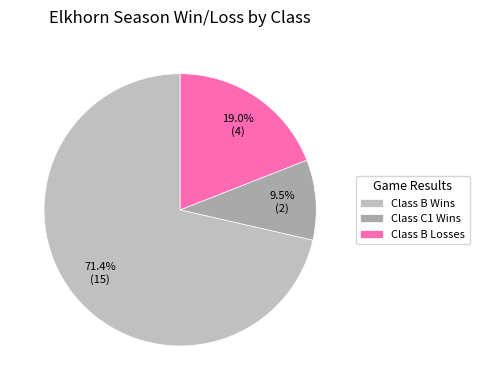

How many slices are in this pie chart?

3